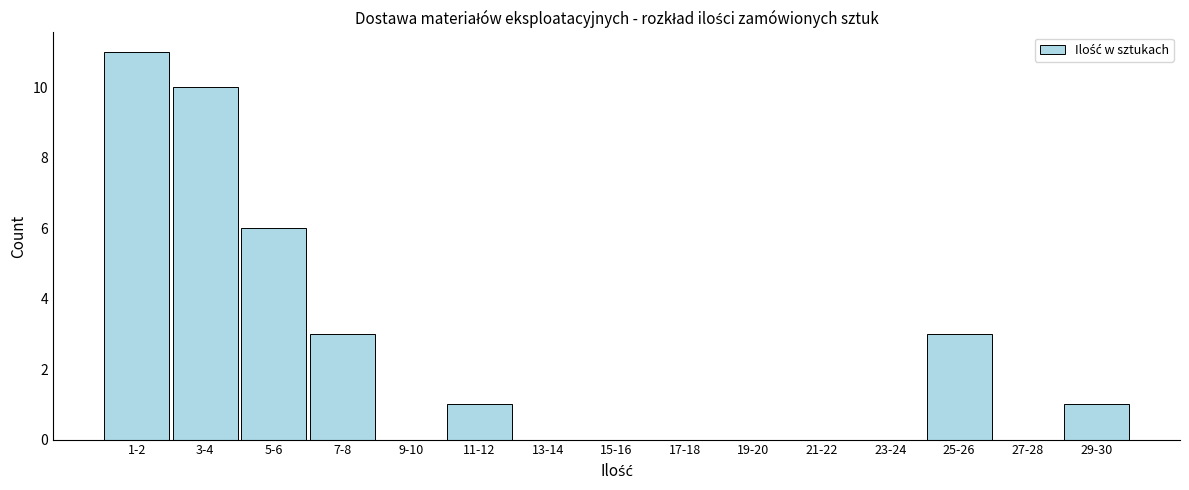

Reading left to right, transcribe all the data shown in this chart.

1-2=11	3-4=10	5-6=6	7-8=3	9-10=0	11-12=1	13-14=0	15-16=0	17-18=0	19-20=0	21-22=0	23-24=0	25-26=3	27-28=0	29-30=1